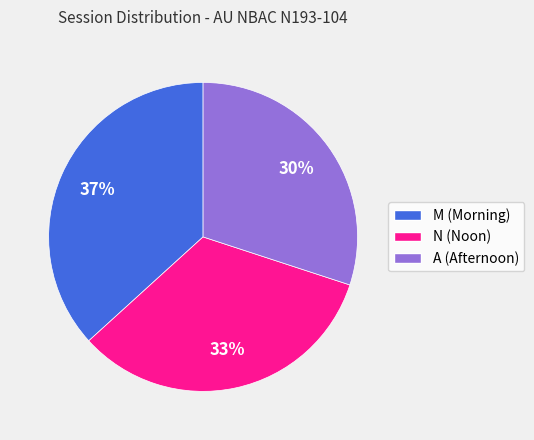

Which slice is the largest?

M